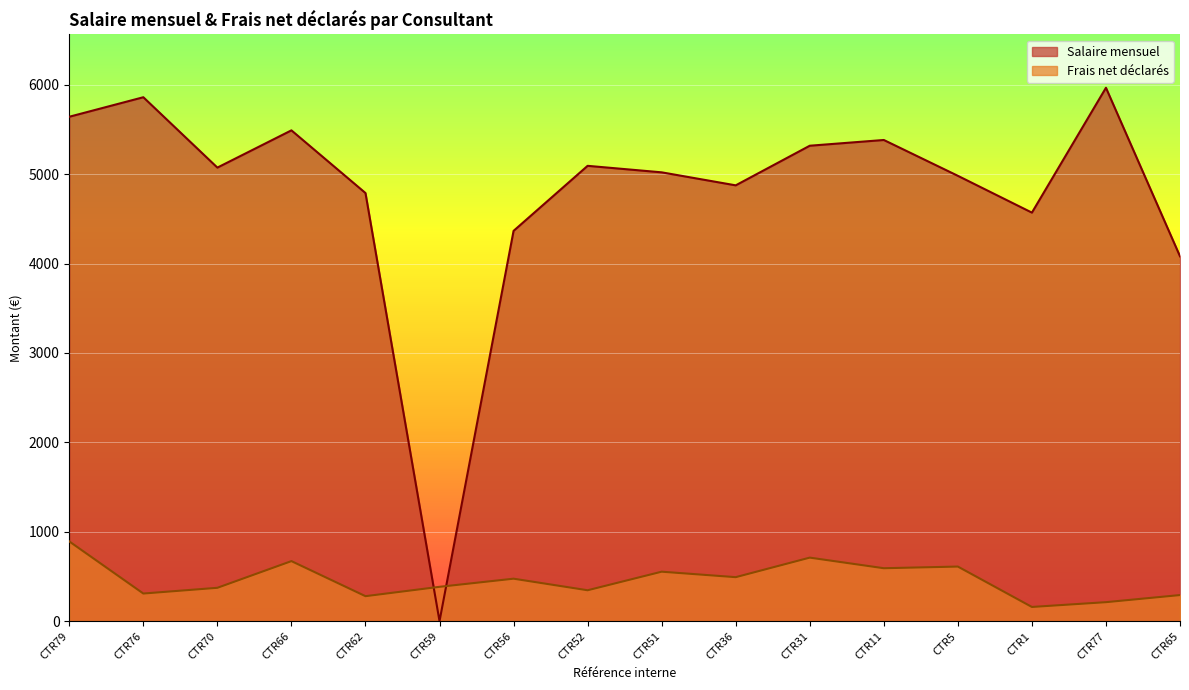

At CTR76, list the series in order from largest to smallest.

Salaire mensuel, Frais net déclarés